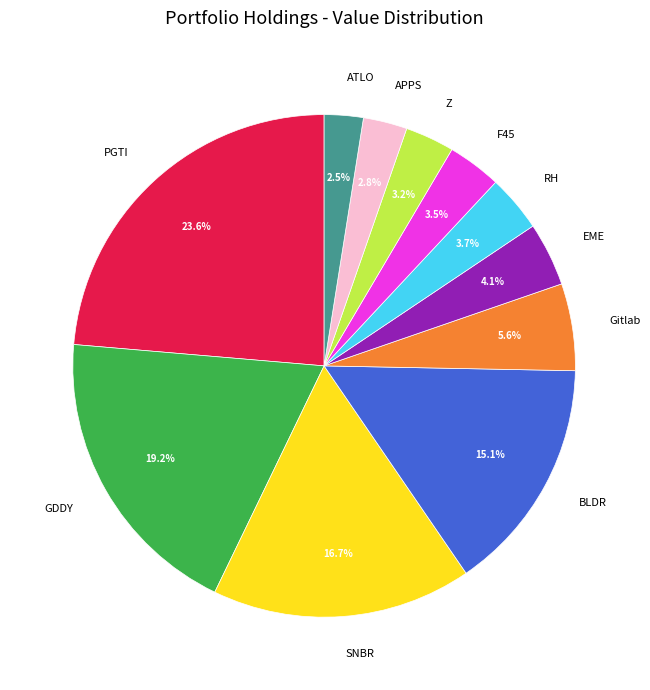

Does APPS represent more than half of the total?

No